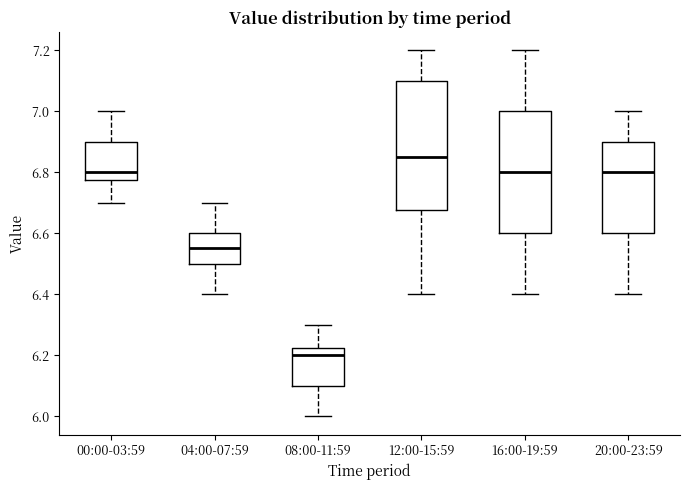

Comparing the boxes themselves (not the whiskers), which one is the tallest?

12:00-15:59